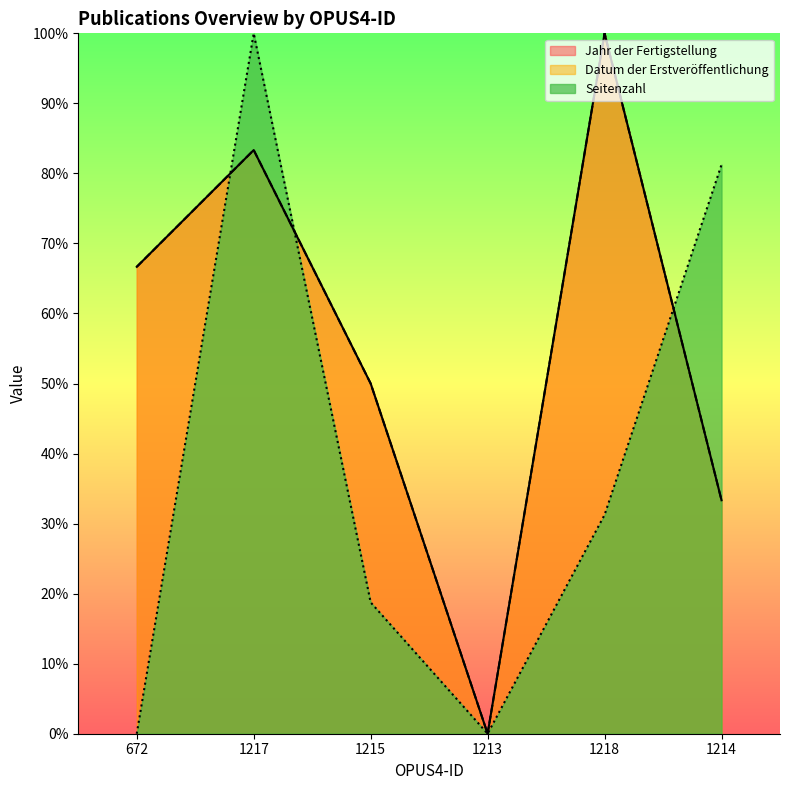

How many values in the Datum der Erstveröffentlichung series are below 66?

3